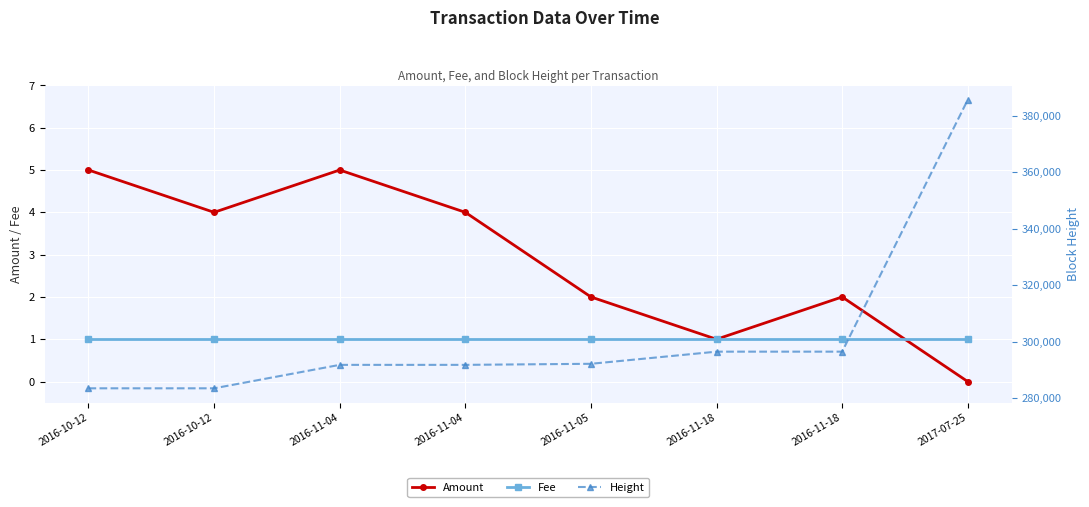

What is the label of the 7th point from the right?

2016-10-12